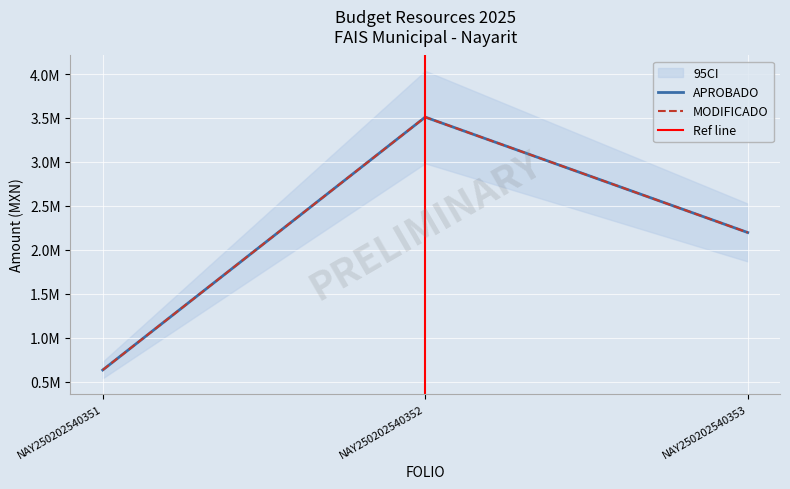

Between NAY250202540351 and NAY250202540352, which is larger?

NAY250202540352